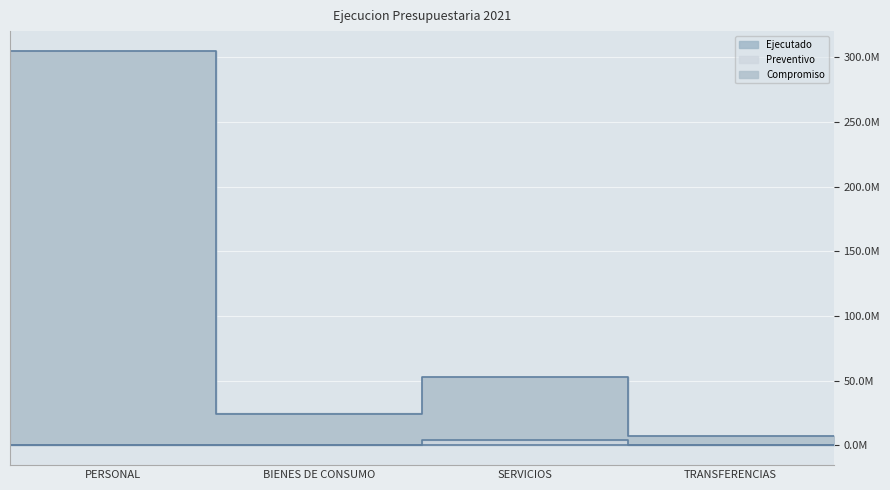

At which category is the sum across all series the highest?

PERSONAL